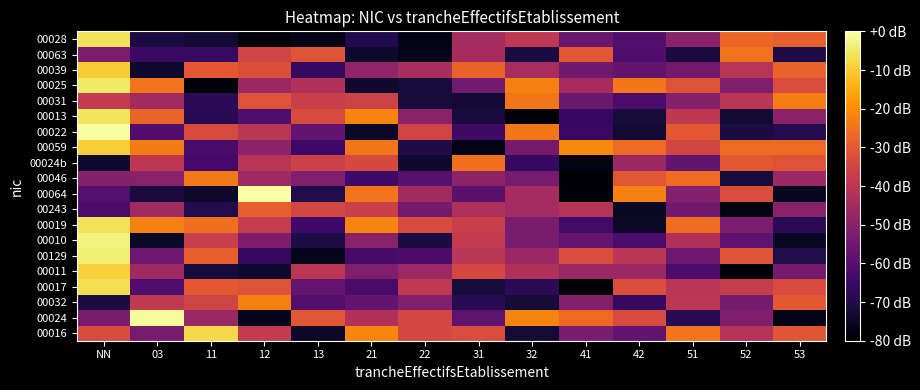

Reading right to left, list all the values displayed in this chart.

00016: 53=-30.6	52=-41.4	51=-24.4	42=-57.8	41=-53.0	32=-72.3	31=-32.8	22=-34.3	21=-21.5	13=-74.3	12=-38.2	11=-7.6	03=-53.7	NN=-33.6
00024: 53=-77.4	52=-52.0	51=-68.3	42=-33.3	41=-26.4	32=-21.8	31=-58.7	22=-34.5	21=-42.1	13=-30.3	12=-76.2	11=-46.7	03=-1.0	NN=-53.4
00032: 53=-30.0	52=-53.8	51=-39.8	42=-66.4	41=-51.5	32=-72.2	31=-68.6	22=-51.8	21=-57.8	13=-60.5	12=-21.9	11=-35.3	03=-39.0	NN=-70.7
00017: 53=-33.2	52=-37.7	51=-40.1	42=-32.8	41=-79.6	32=-68.0	31=-71.6	22=-39.1	21=-62.7	13=-56.8	12=-31.7	11=-30.1	03=-61.3	NN=-6.7
00011: 53=-53.8	52=-78.2	51=-61.8	42=-46.4	41=-46.8	32=-41.9	31=-34.1	22=-46.1	21=-51.7	13=-39.9	12=-73.1	11=-71.6	03=-45.9	NN=-9.0
00129: 53=-70.0	52=-31.2	51=-55.6	42=-40.1	41=-33.0	32=-46.6	31=-40.3	22=-62.4	21=-63.1	13=-76.5	12=-66.0	11=-28.8	03=-55.5	NN=-3.8
00010: 53=-74.7	52=-58.3	51=-42.2	42=-61.9	41=-57.1	32=-53.2	31=-38.2	22=-70.9	21=-49.9	13=-70.3	12=-52.3	11=-36.7	03=-74.6	NN=-3.4
00019: 53=-67.9	52=-52.7	51=-25.8	42=-74.2	41=-63.7	32=-53.0	31=-37.0	22=-33.3	21=-21.8	13=-64.0	12=-38.0	11=-25.5	03=-22.3	NN=-6.2
00243: 53=-50.4	52=-77.5	51=-55.1	42=-74.9	41=-41.0	32=-45.0	31=-42.4	22=-54.1	21=-36.8	13=-34.5	12=-28.6	11=-69.4	03=-45.2	NN=-61.6
00064: 53=-75.0	52=-33.0	51=-51.1	42=-22.5	41=-78.6	32=-44.5	31=-59.2	22=-45.1	21=-24.5	13=-69.8	12=-0.0	11=-73.8	03=-71.3	NN=-60.2
00046: 53=-46.8	52=-71.6	51=-26.2	42=-30.4	41=-78.7	32=-53.7	31=-48.8	22=-60.1	21=-64.0	13=-51.6	12=-45.7	11=-23.7	03=-50.6	NN=-50.8
00024b: 53=-31.5	52=-30.2	51=-57.7	42=-46.7	41=-77.8	32=-66.2	31=-25.0	22=-73.5	21=-33.9	13=-36.4	12=-40.4	11=-63.1	03=-39.7	NN=-73.5
00059: 53=-26.4	52=-26.6	51=-35.1	42=-26.5	41=-20.5	32=-53.9	31=-77.3	22=-70.1	21=-23.8	13=-64.6	12=-49.1	11=-62.5	03=-22.8	NN=-9.5
00022: 53=-69.2	52=-70.8	51=-30.1	42=-72.6	41=-65.5	32=-23.8	31=-64.3	22=-35.2	21=-74.3	13=-57.6	12=-40.3	11=-33.7	03=-61.0	NN=-0.5
00013: 53=-49.6	52=-72.7	51=-39.3	42=-72.1	41=-66.2	32=-79.2	31=-71.4	22=-50.0	21=-21.7	13=-33.4	12=-61.4	11=-68.2	03=-27.5	NN=-5.7
00031: 53=-22.7	52=-40.2	51=-50.7	42=-61.9	41=-56.1	32=-24.3	31=-72.6	22=-72.1	21=-35.7	13=-37.1	12=-31.8	11=-68.0	03=-45.1	NN=-38.3
00025: 53=-32.9	52=-52.0	51=-31.7	42=-24.0	41=-44.2	32=-22.0	31=-54.9	22=-71.6	21=-73.6	13=-42.0	12=-46.7	11=-78.5	03=-24.5	NN=-4.8
00039: 53=-28.0	52=-40.9	51=-54.4	42=-57.5	41=-55.2	32=-43.8	31=-27.9	22=-43.6	21=-48.2	13=-66.0	12=-32.2	11=-30.2	03=-73.5	NN=-9.9
00063: 53=-70.1	52=-24.7	51=-71.4	42=-61.4	41=-30.5	32=-71.2	31=-44.3	22=-76.0	21=-73.7	13=-31.0	12=-35.2	11=-65.8	03=-65.1	NN=-52.8
00028: 53=-28.9	52=-27.5	51=-49.7	42=-60.9	41=-56.4	32=-39.2	31=-44.5	22=-76.8	21=-69.5	13=-76.7	12=-78.7	11=-73.1	03=-70.8	NN=-6.1